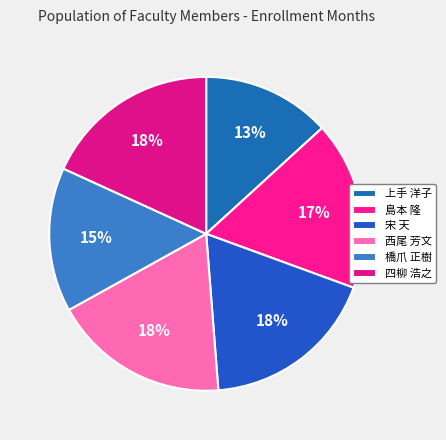

Is 西尾 芳文 the majority of the pie?

No